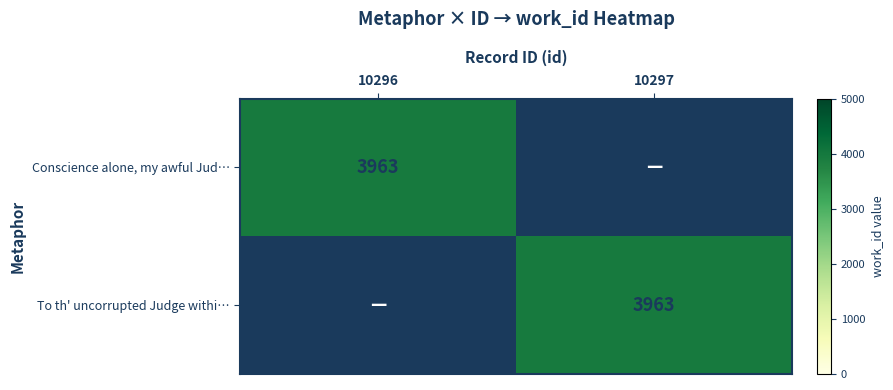

The Conscience alone, my awful Jud… series shows 5427 at 10296. True or false?

False